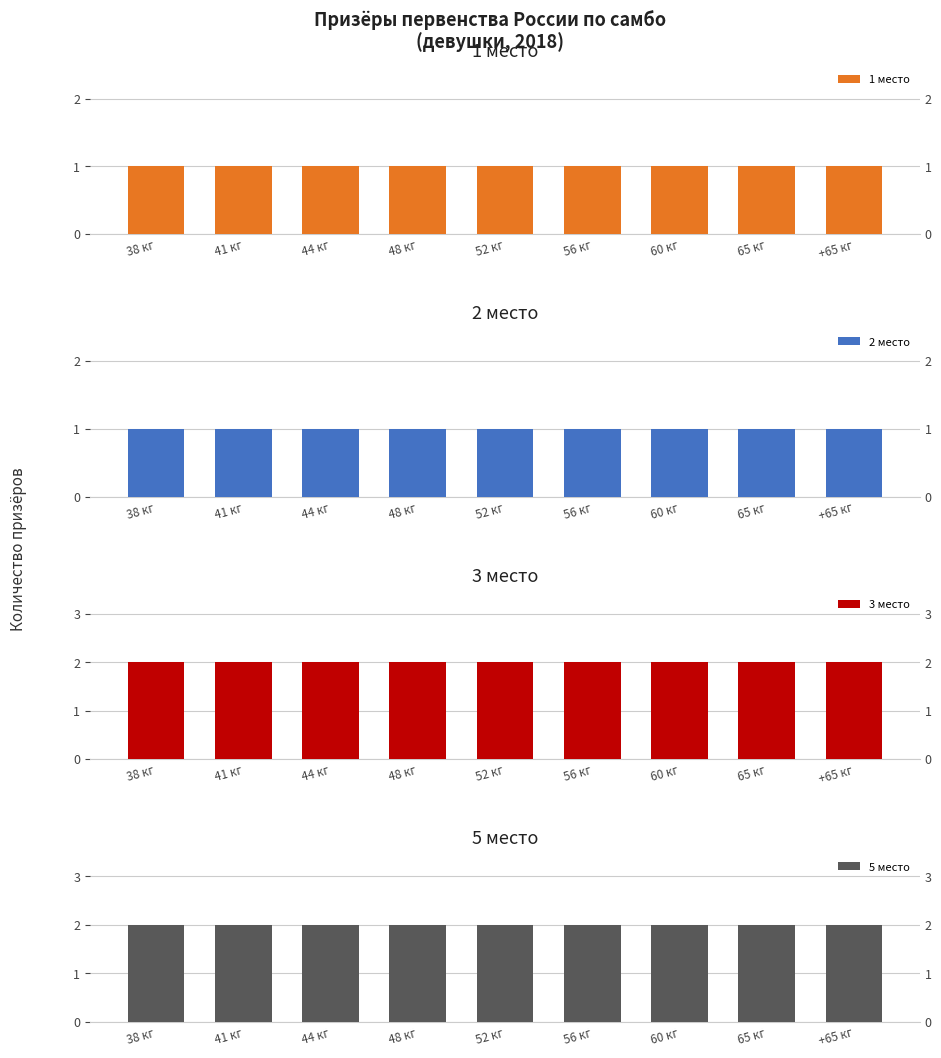

Reading left to right, what are all the values shown in this chart?

1 место: 38 кг=1	41 кг=1	44 кг=1	48 кг=1	52 кг=1	56 кг=1	60 кг=1	65 кг=1	+65 кг=1
2 место: 38 кг=1	41 кг=1	44 кг=1	48 кг=1	52 кг=1	56 кг=1	60 кг=1	65 кг=1	+65 кг=1
3 место: 38 кг=2	41 кг=2	44 кг=2	48 кг=2	52 кг=2	56 кг=2	60 кг=2	65 кг=2	+65 кг=2
5 место: 38 кг=2	41 кг=2	44 кг=2	48 кг=2	52 кг=2	56 кг=2	60 кг=2	65 кг=2	+65 кг=2